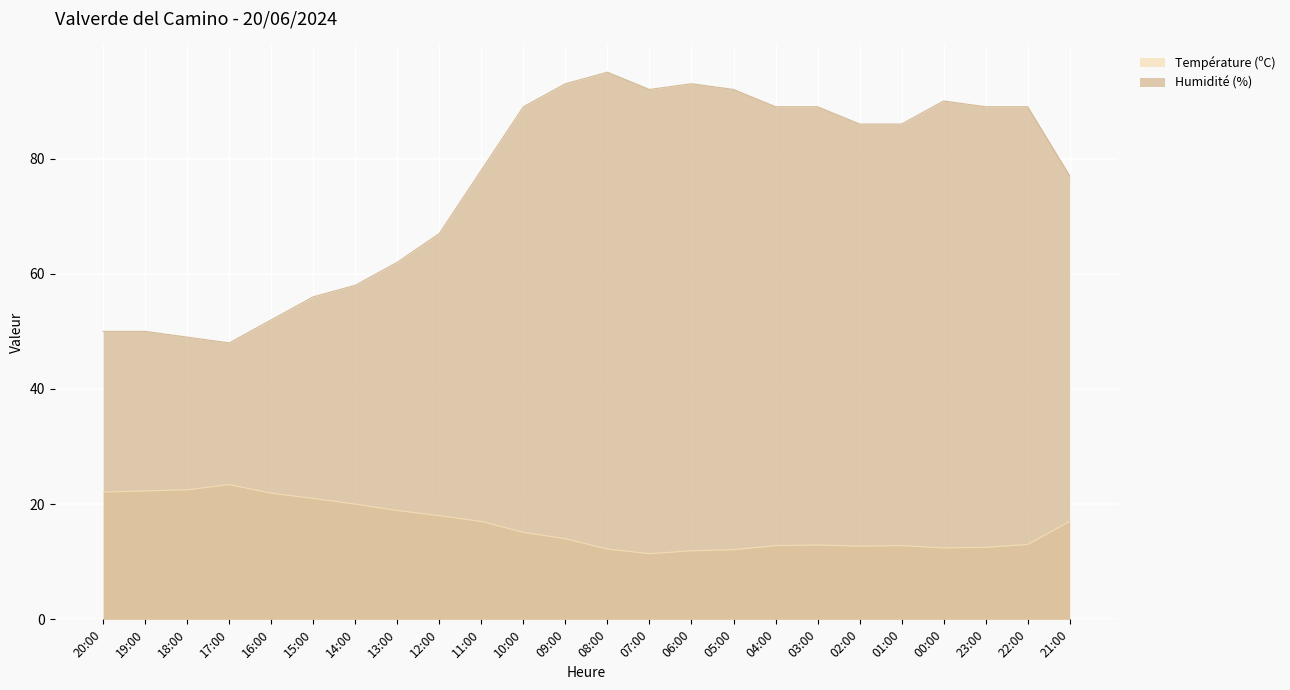

What is the average value of the Température (ºC) series?

16.2